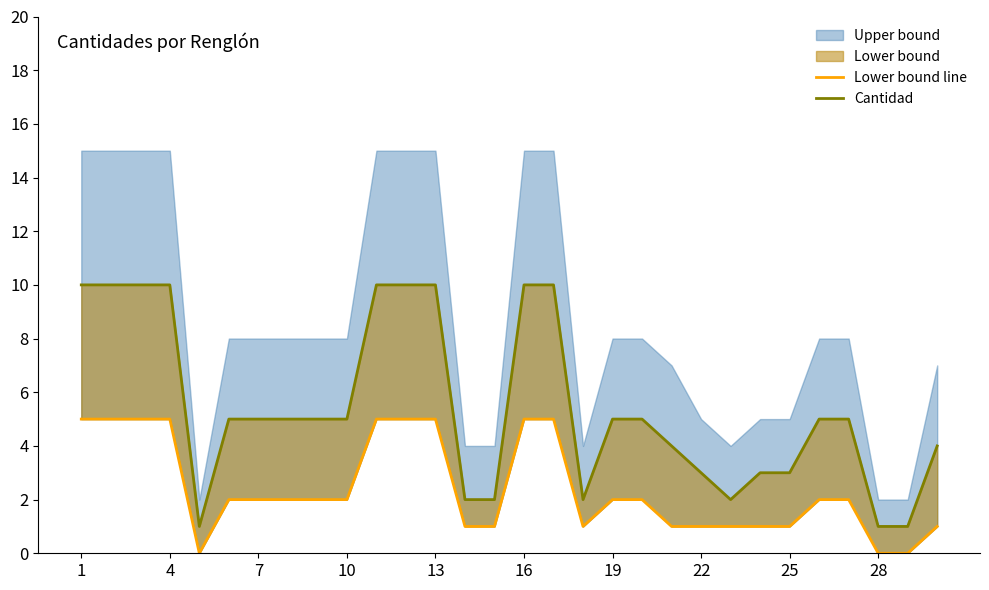

Is the value of Cantidad at 21 greater than the value of Lower bound line at 23?

Yes